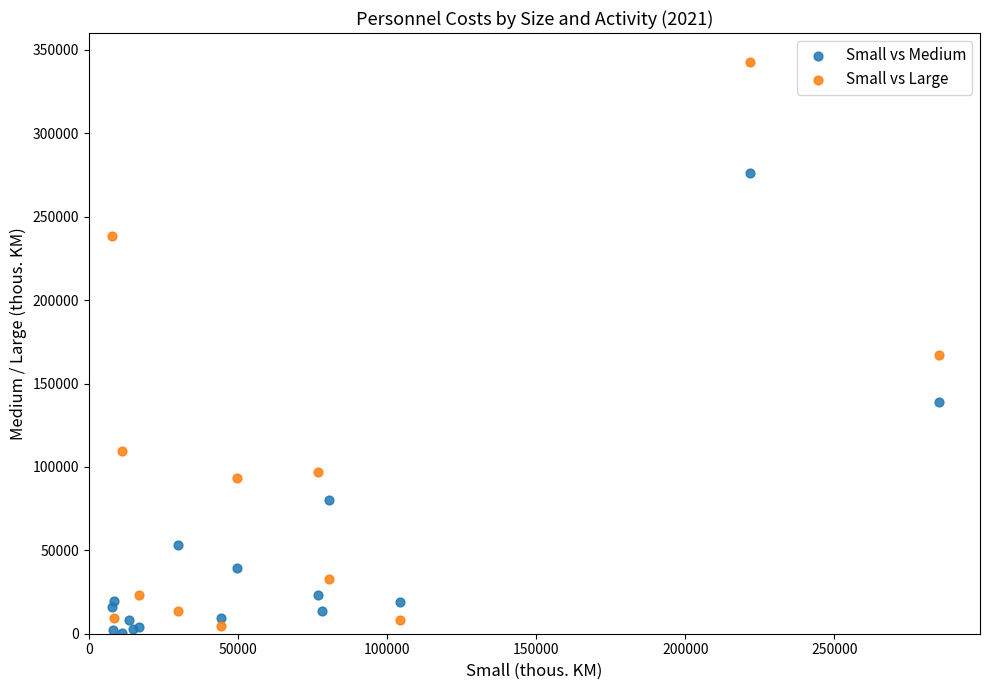

What are all the series names shown in the legend?

Small vs Medium, Small vs Large